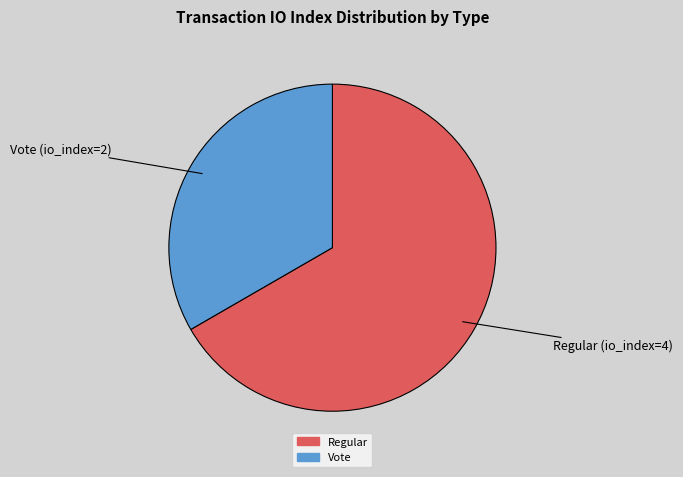

Is there a majority slice in this chart?

Yes